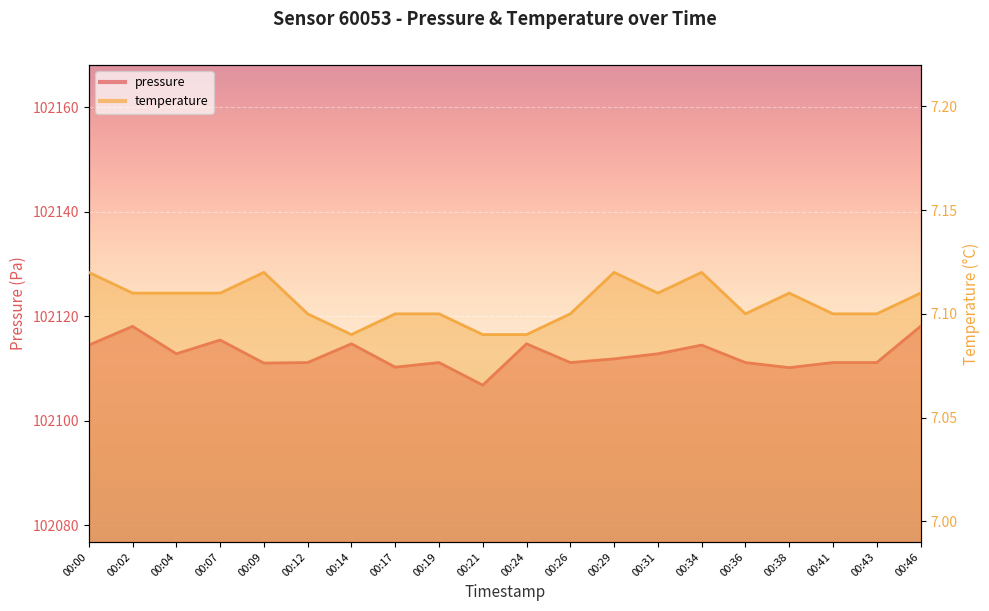

True or false: pressure and temperature cross at least once.

False